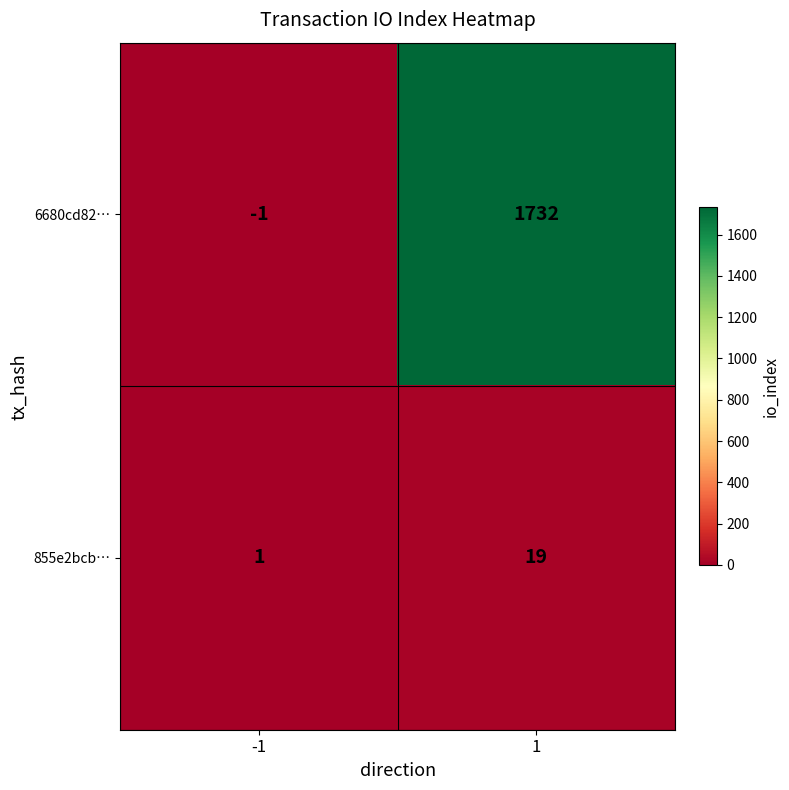

The value of 6680cd82… at 1 is 698. True or false?

False